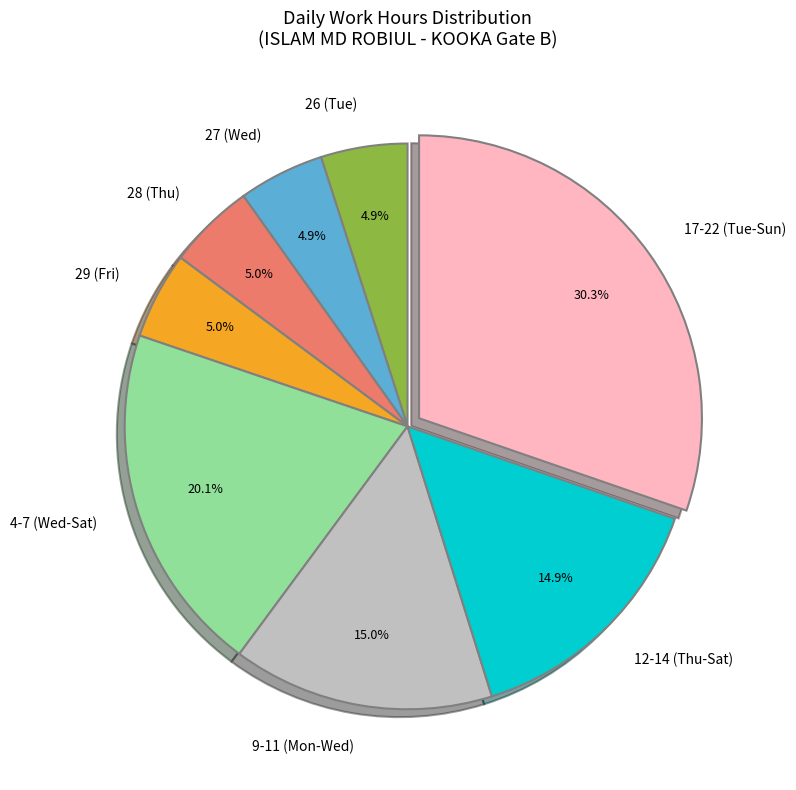

What is the ratio of the value at 28 (Thu) to the value at 12-14 (Thu-Sat)?

0.3